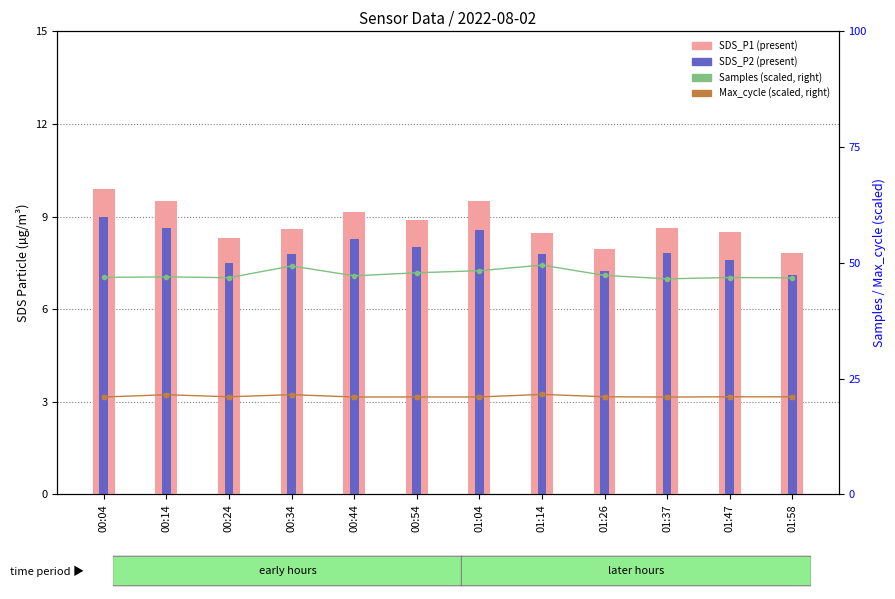

Which series changed the most between 00:34 and 01:58?

Samples (scaled)